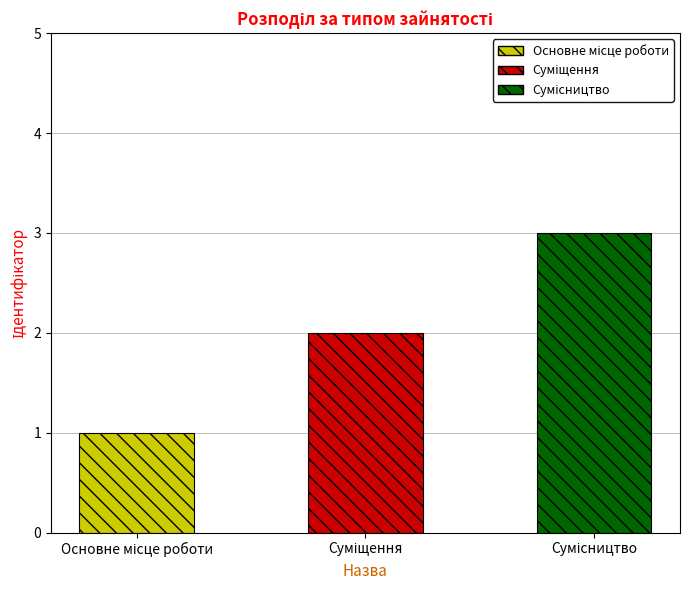

Are the bars grouped side by side (vs. stacked)?

No